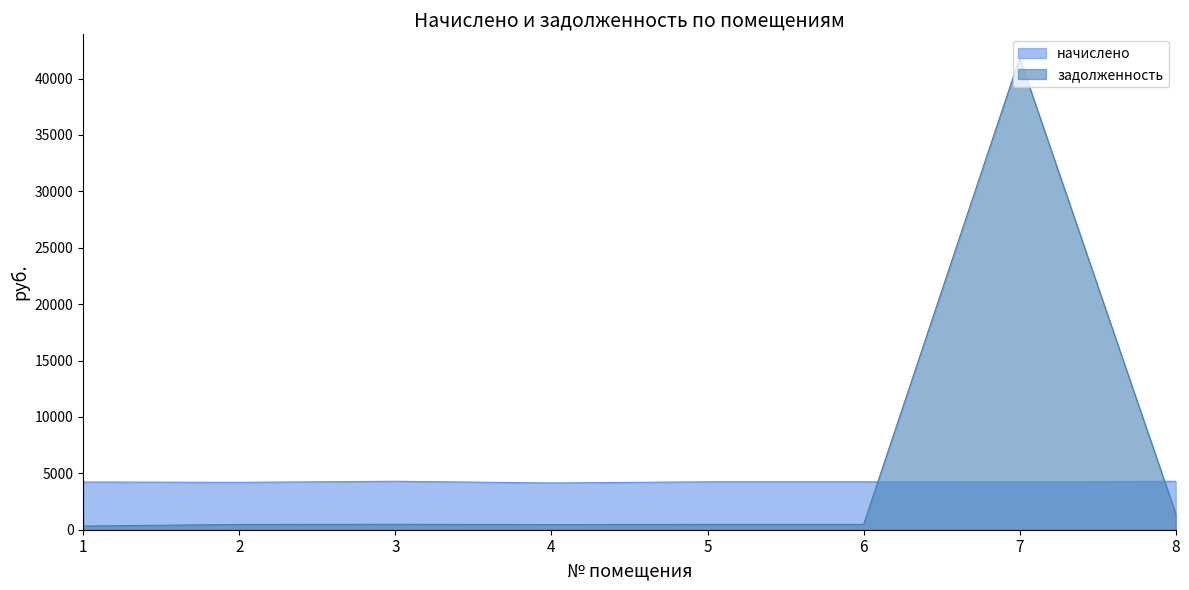

What are all the series names shown in the legend?

начислено, задолженность